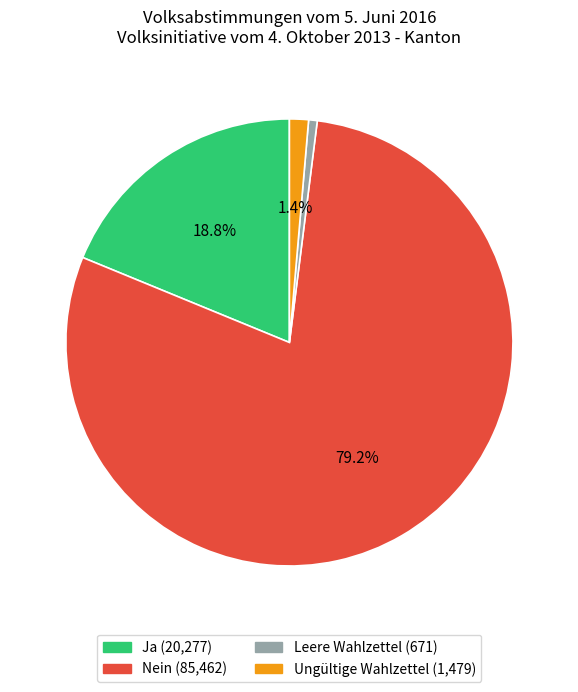

To the nearest percent, what portion does Ungültige Wahlzettel represent?

1%